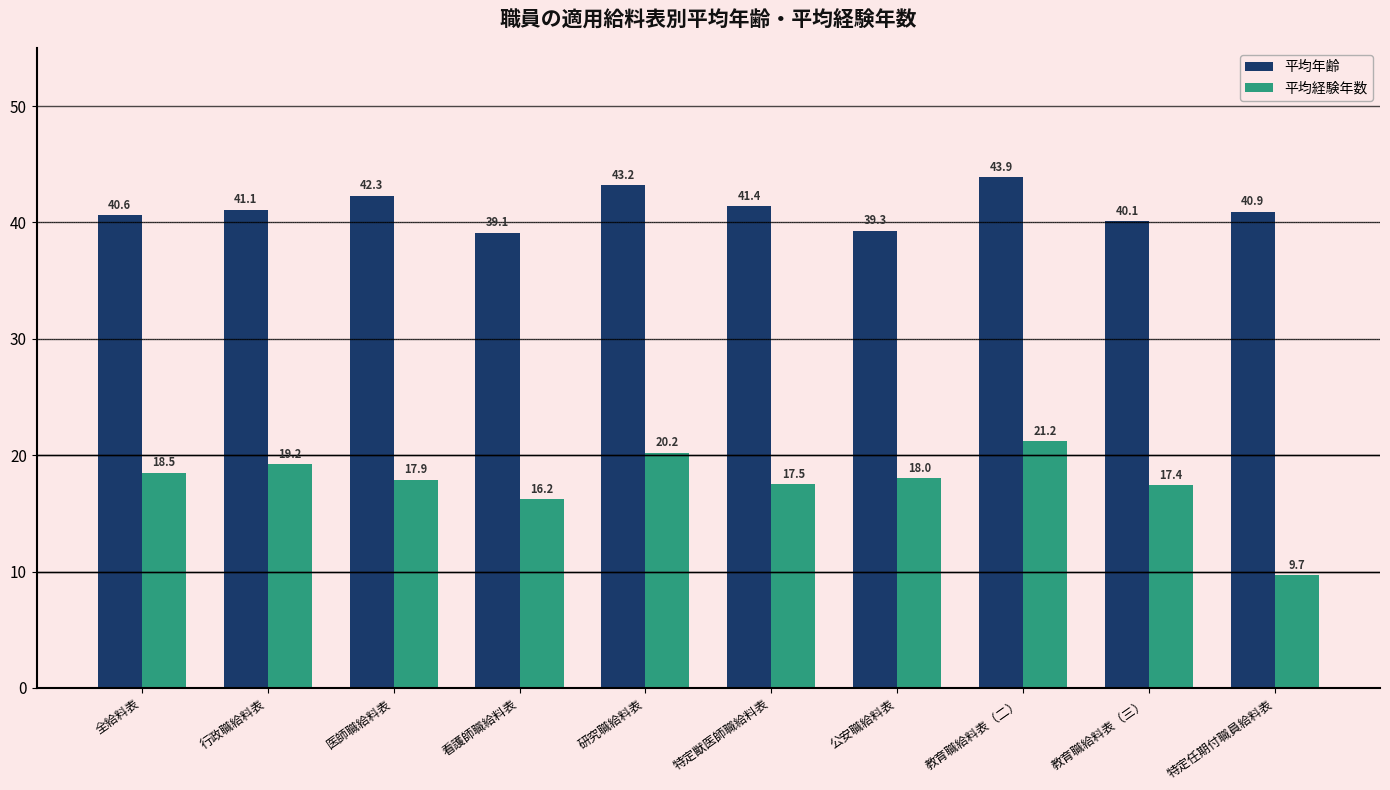

What position from the left is 教育職給料表（二）?

8